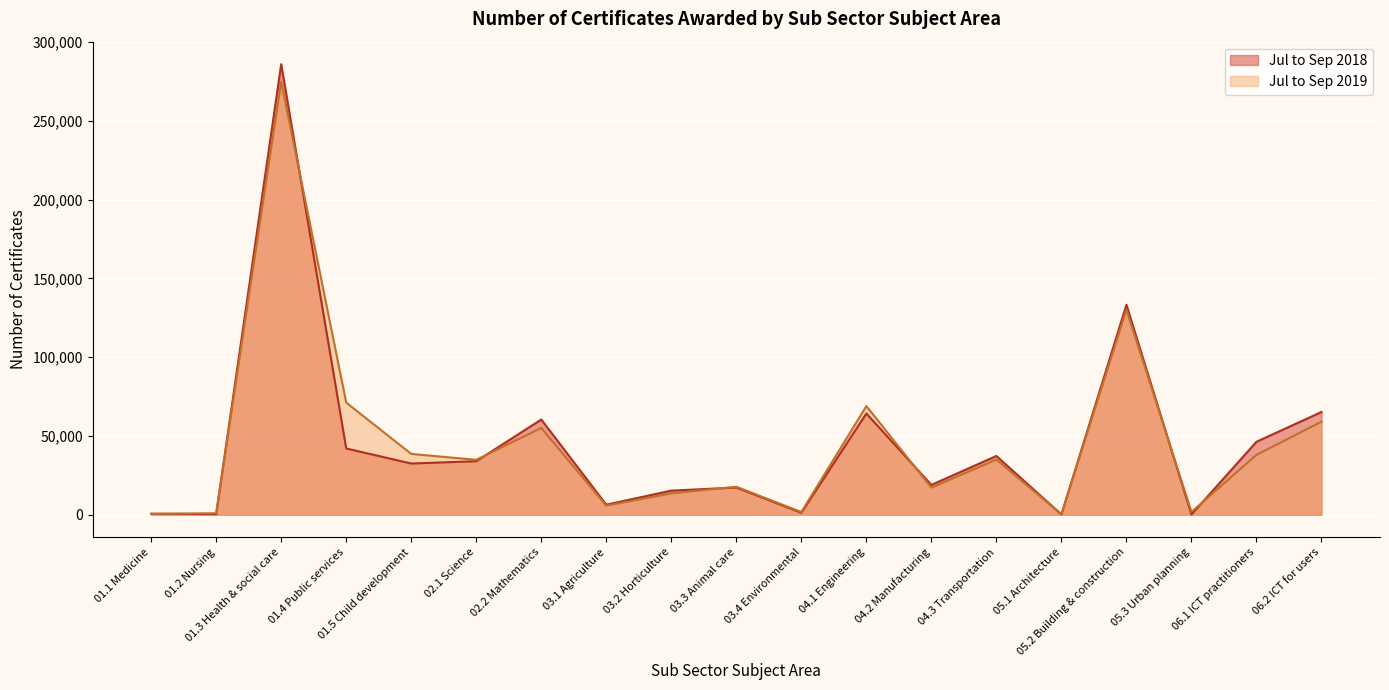

Which series ends up on top after the final intersection of Jul to Sep 2018 and Jul to Sep 2019?

Jul to Sep 2018